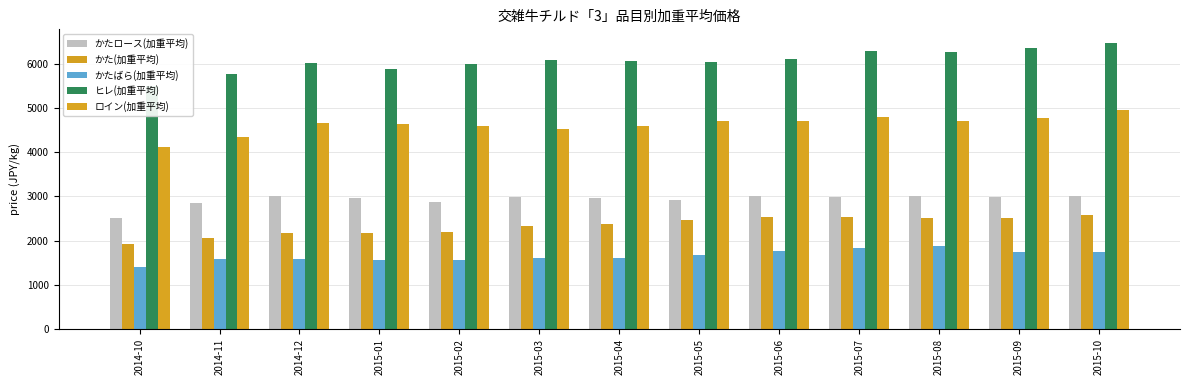

Which has a higher value, 2015-01 or 2015-02?

2015-01